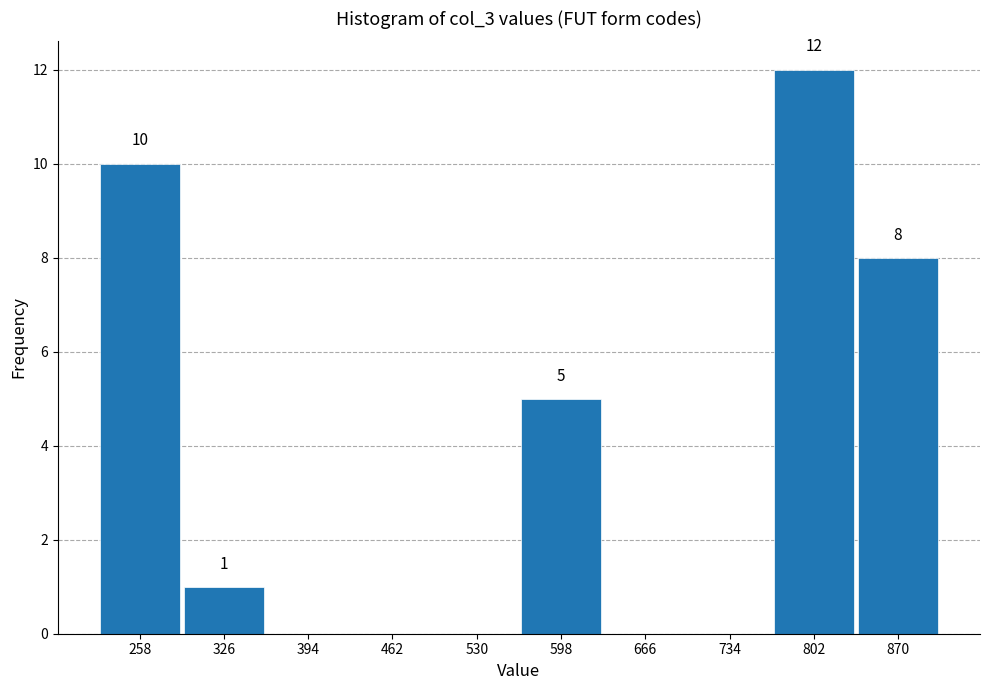

Which range on the x-axis has the tallest bar?

768 to 836